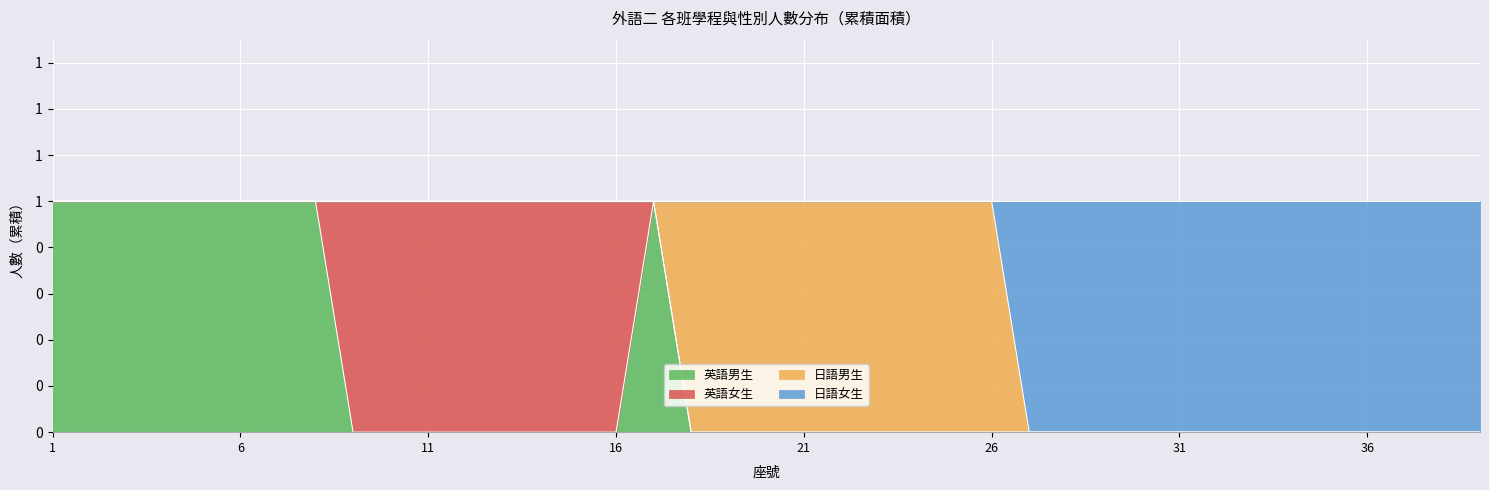

Read the 英語男生 value at 8.

1